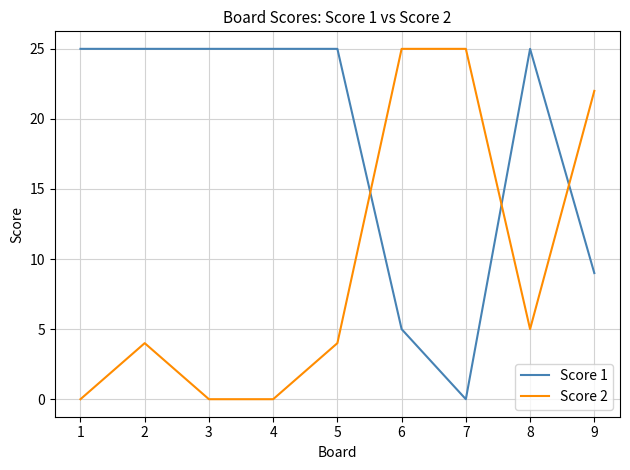

Which series changed the most between 4 and 8?

Score 2